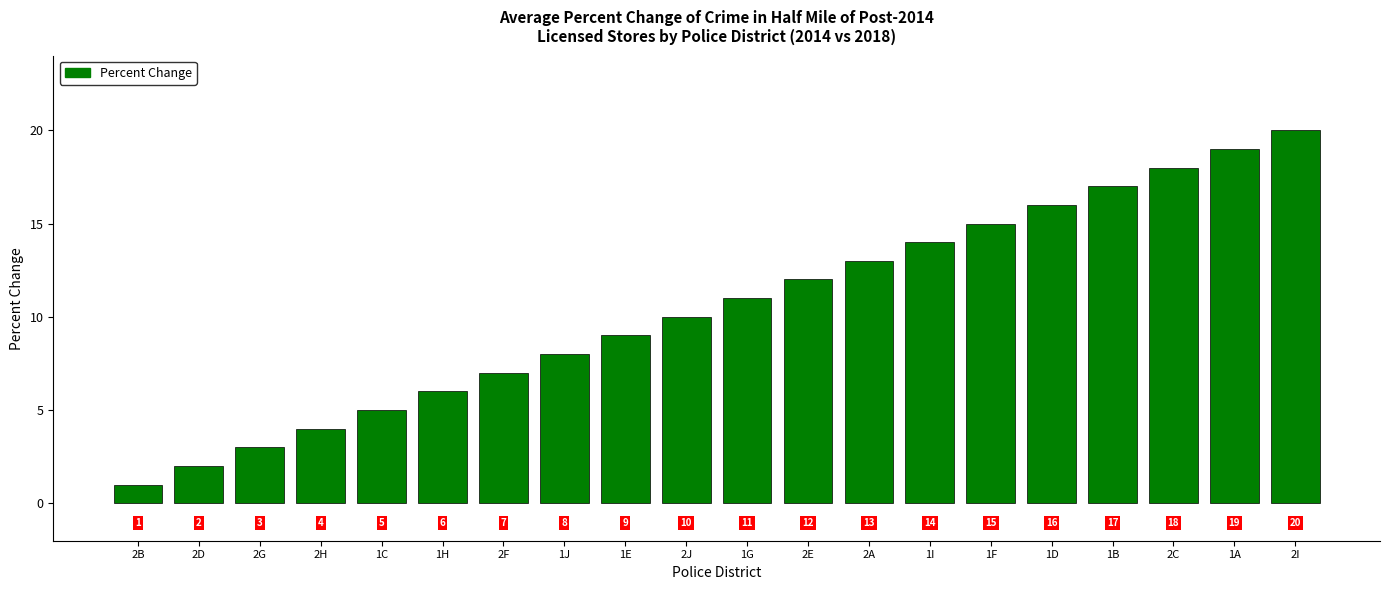

Rank the categories by value from highest to lowest.

2I, 1A, 2C, 1B, 1D, 1F, 1I, 2A, 2E, 1G, 2J, 1E, 1J, 2F, 1H, 1C, 2H, 2G, 2D, 2B